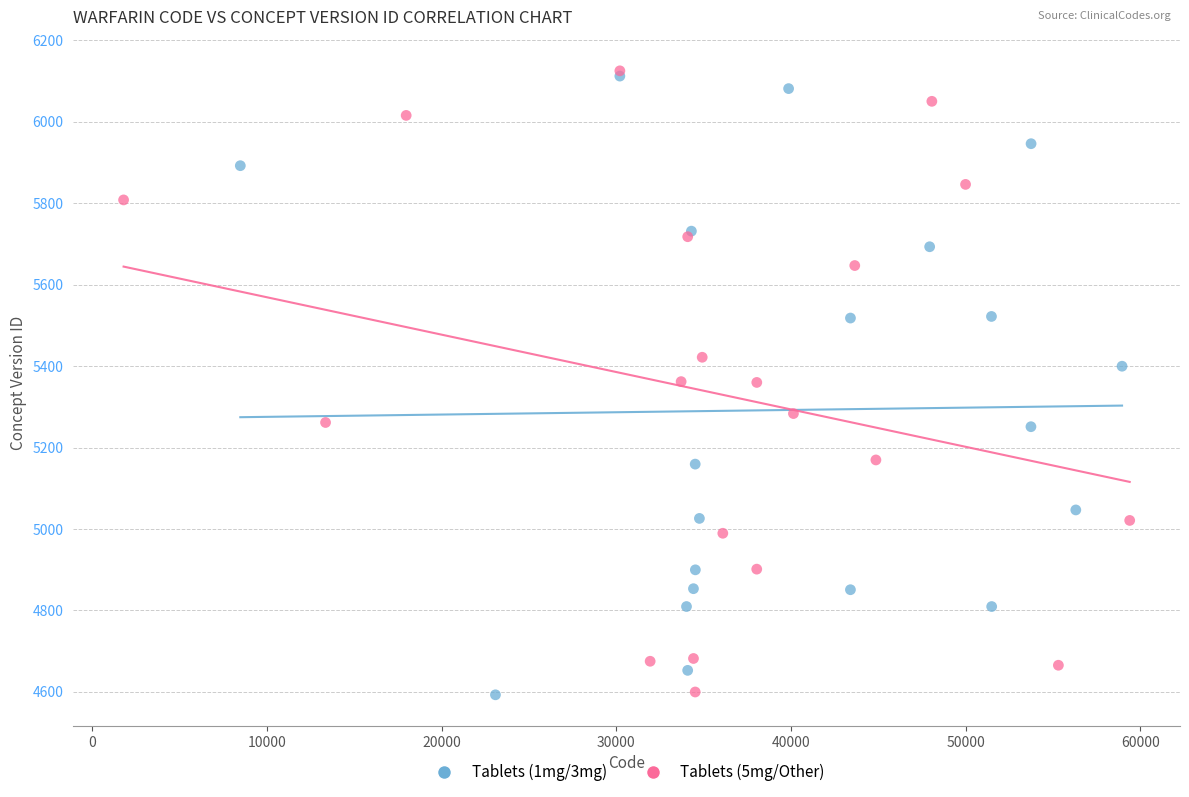

What are all the series names shown in the legend?

Tablets (1mg/3mg), Tablets (5mg/Other)